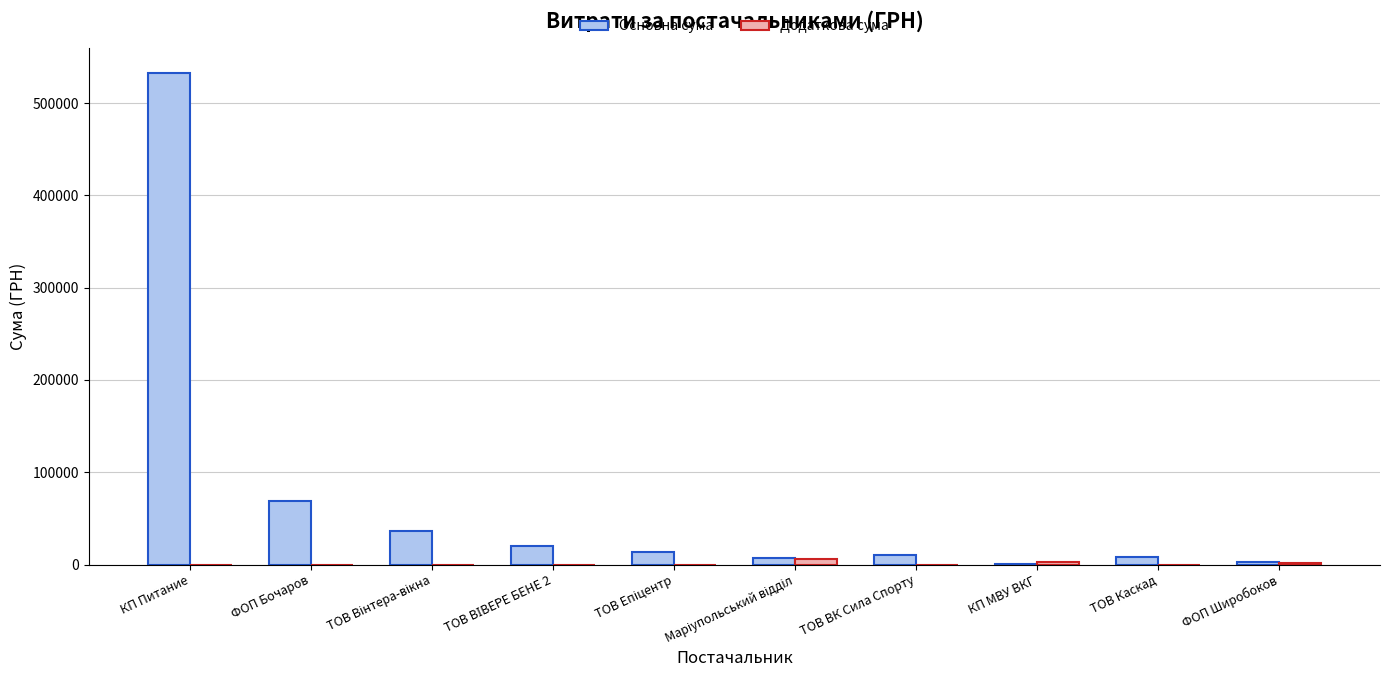

What is the sum of all Основна сума values?

702646.6